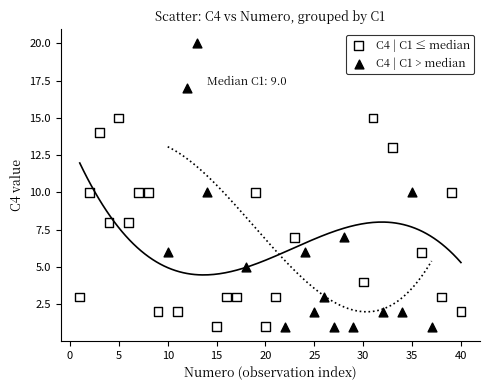

Which series reaches the maximum Y coordinate?

C4 | C1 > median